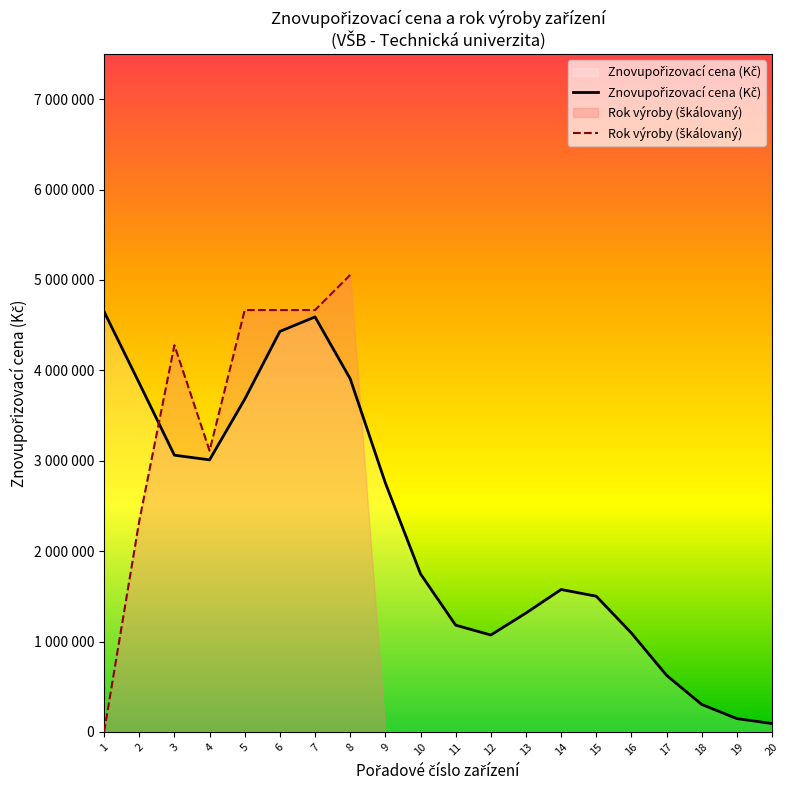

Is the value of Rok výroby (škálovaný) at 2 greater than the value of Znovupořizovací cena (Kč) at 11?

Yes